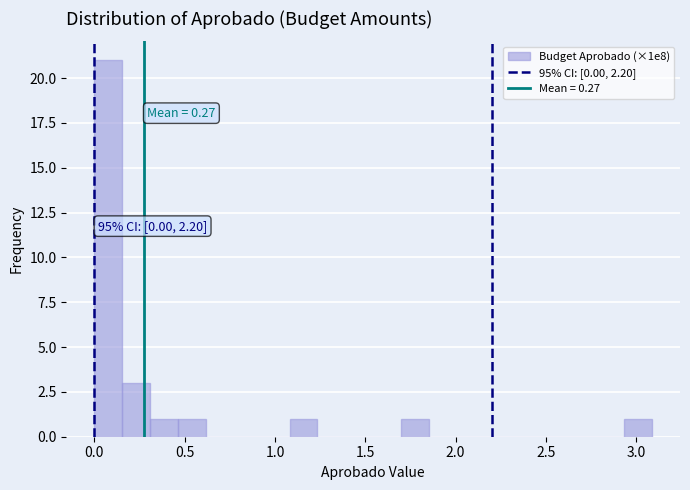

Read against the x-axis, roughly where is the centre of the tallest bar?

0.10